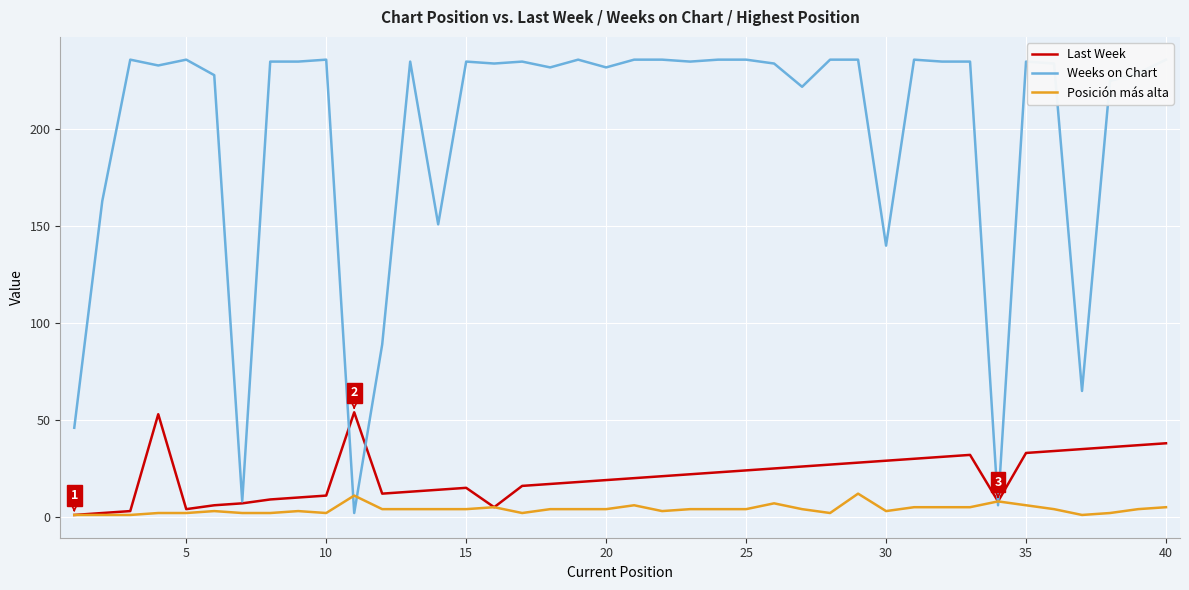

Which series has the largest total across all categories?

Weeks on Chart